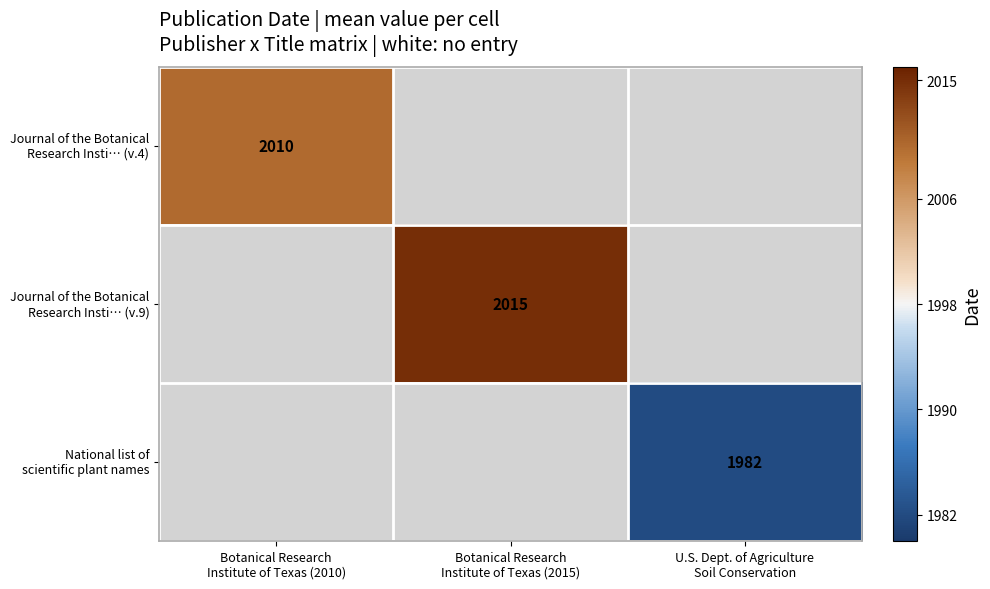

What is the highest value of the Journal of the Botanical Research Insti… (v.9) series?

2015